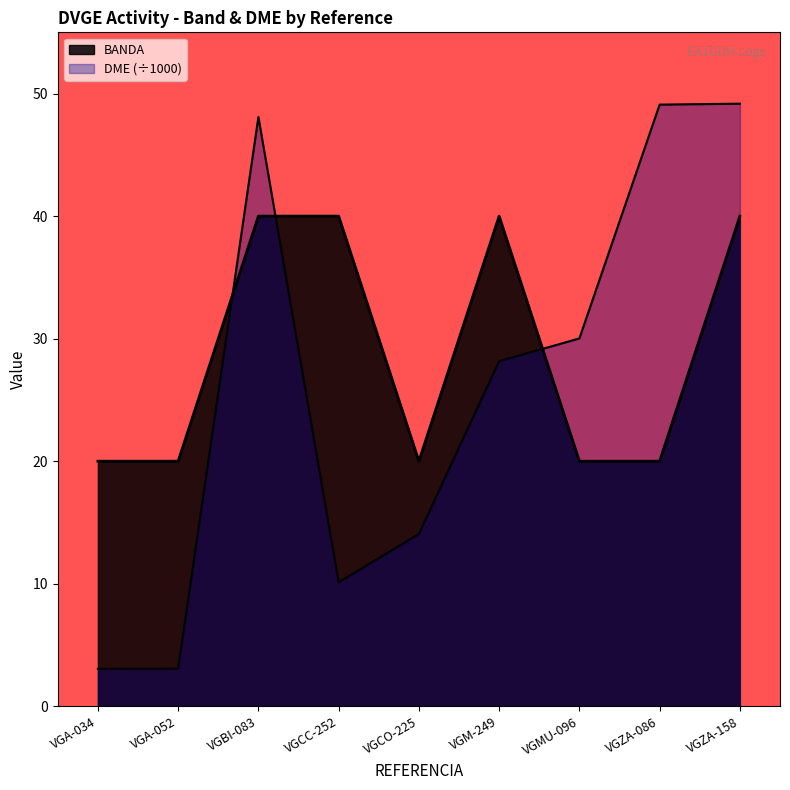

How many interior local valleys does the BANDA series have?

1